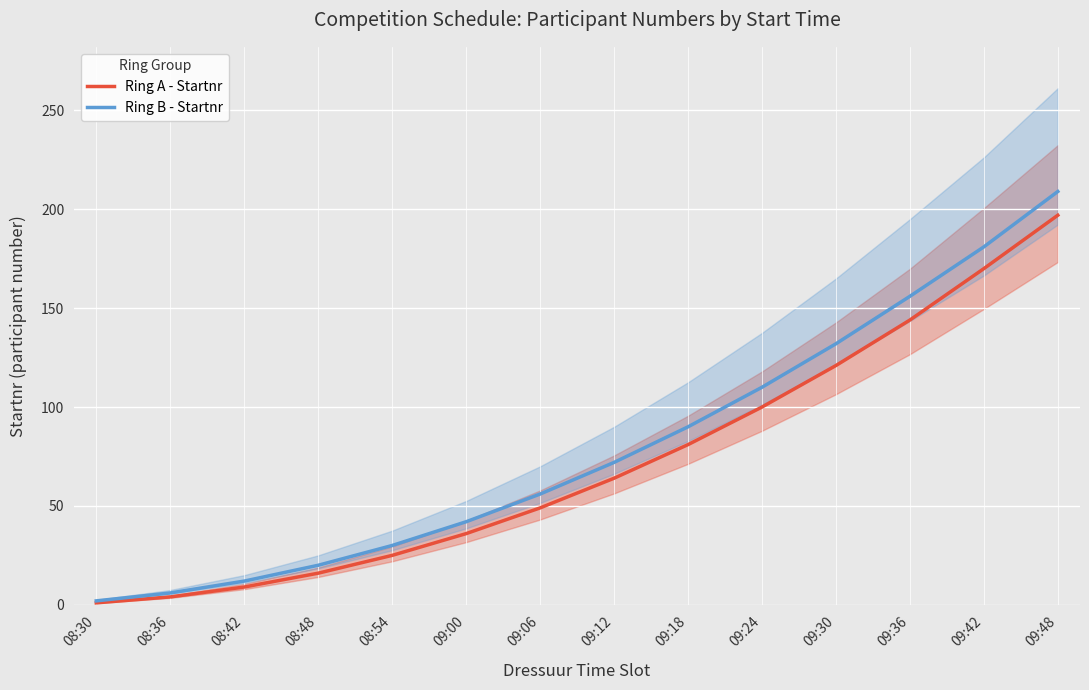

True or false: Ring B - Startnr and Ring A - Startnr cross at least once.

False